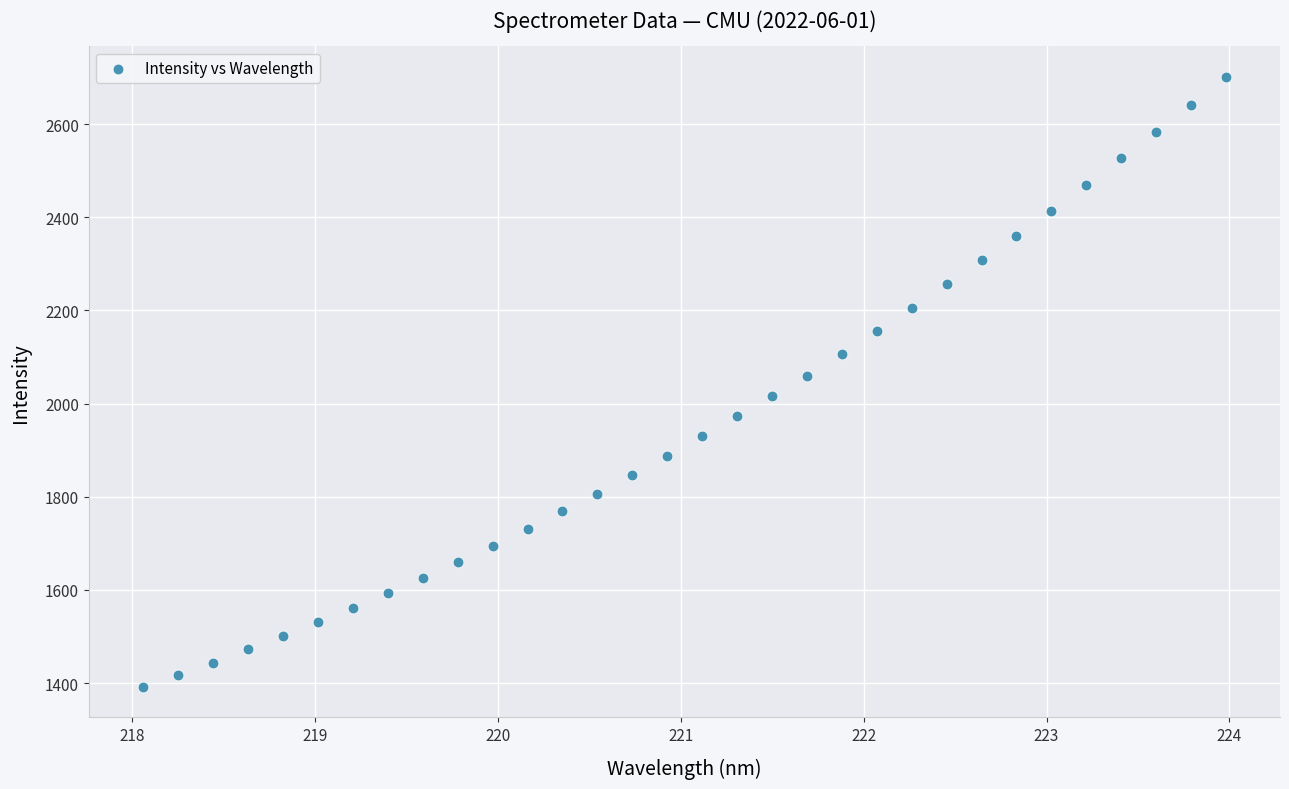

What is the range of X values (max minus min)?

5.9